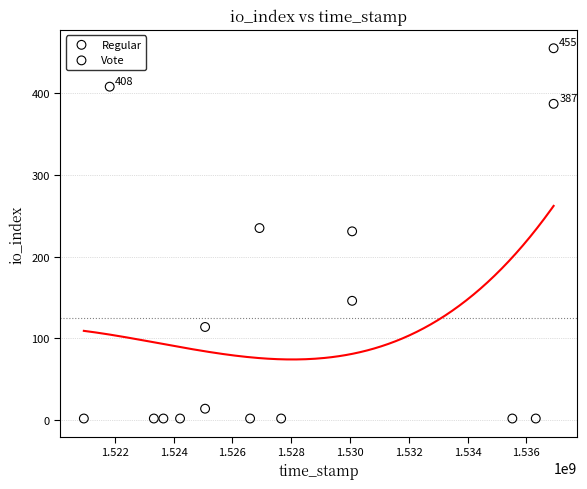

Which series reaches the minimum Y coordinate?

Vote